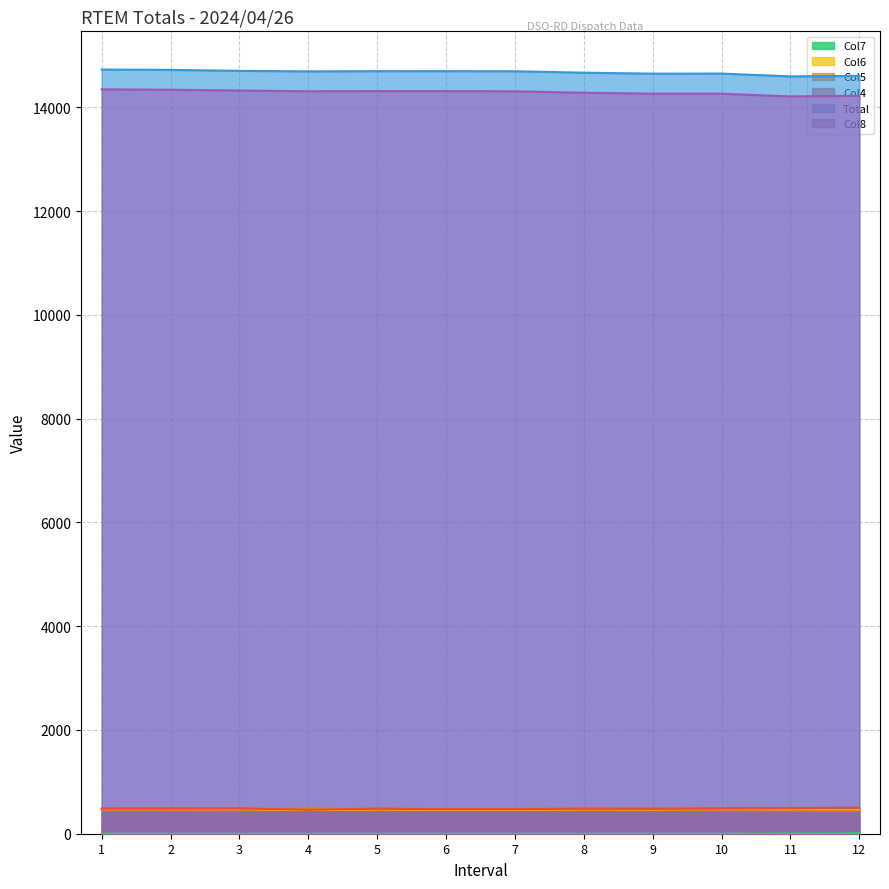

True or false: Col5 and Col8 intersect in this chart.

False